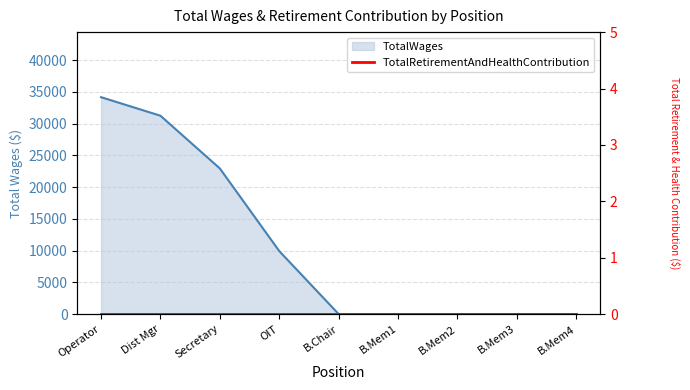

Reading right to left, list all the values displayed in this chart.

0	0	0	0	0	9914	22925	31230	34150